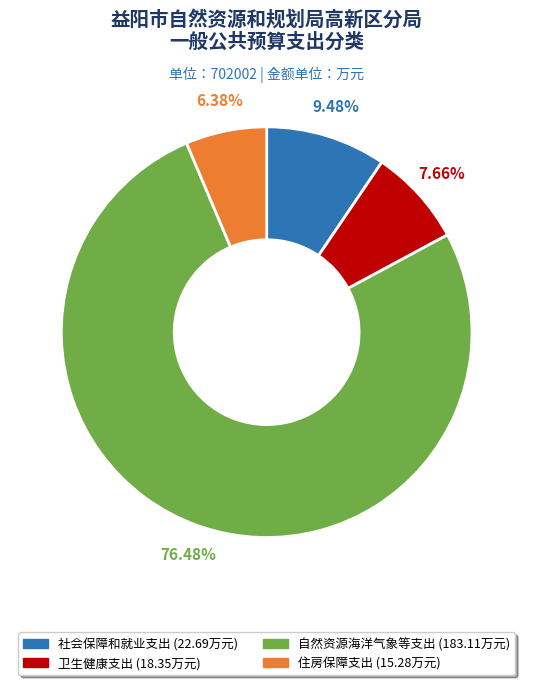

What portion of the pie excludes 卫生健康支出?

92.3%